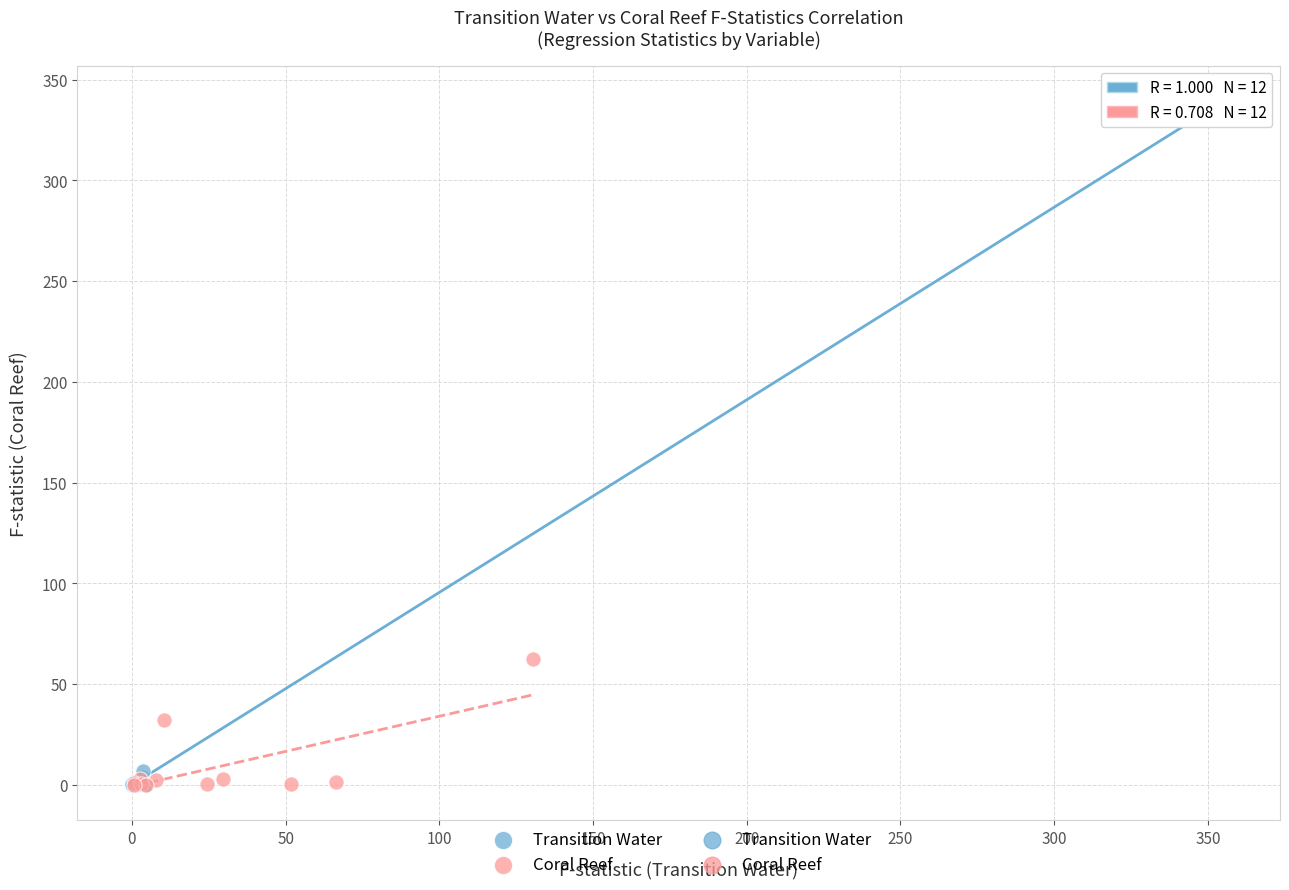

Which series has the largest Y range (max minus min)?

Transition Water